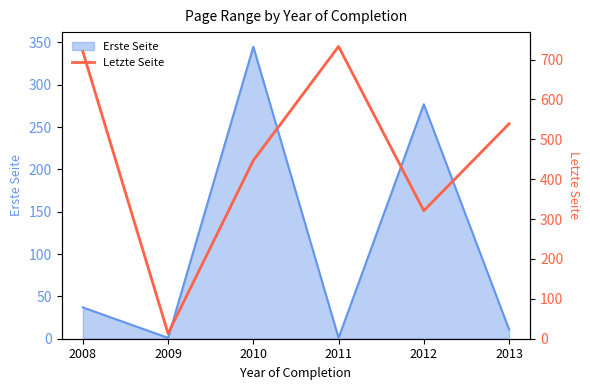

How many interior local valleys (lower than both neighbors) does the data have?

2